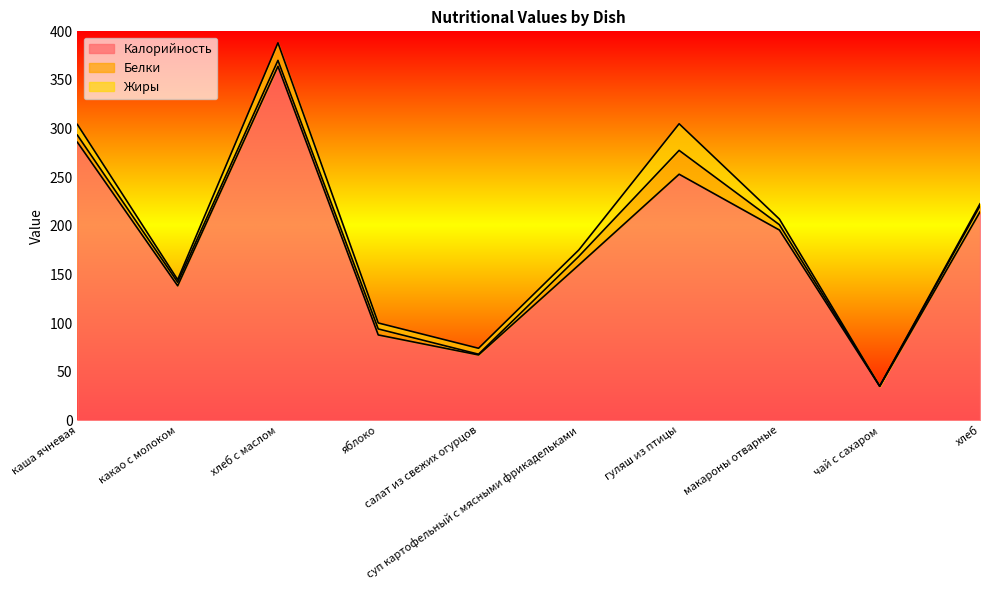

What are all the series names shown in the legend?

Калорийность, Белки, Жиры